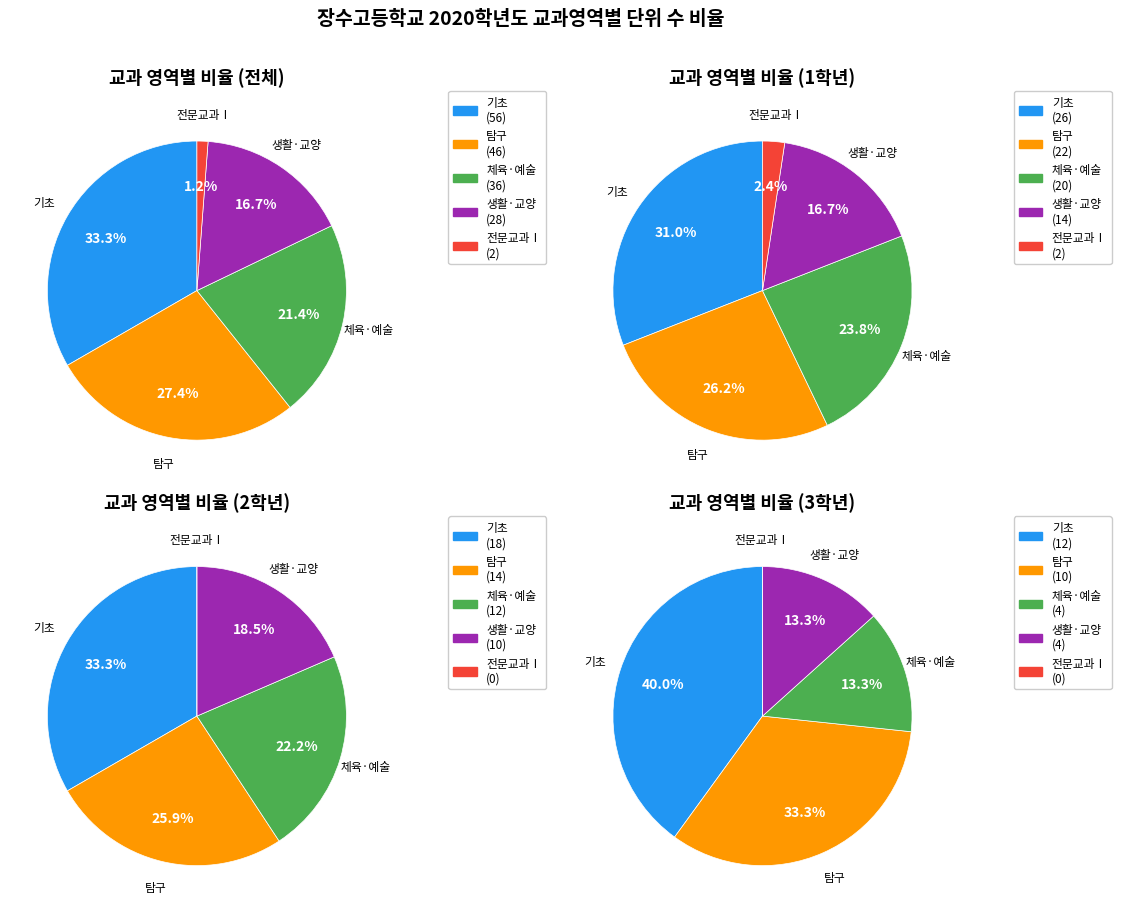

The 전문교과Ⅰ slice represents 1% of the pie. True or false?

False